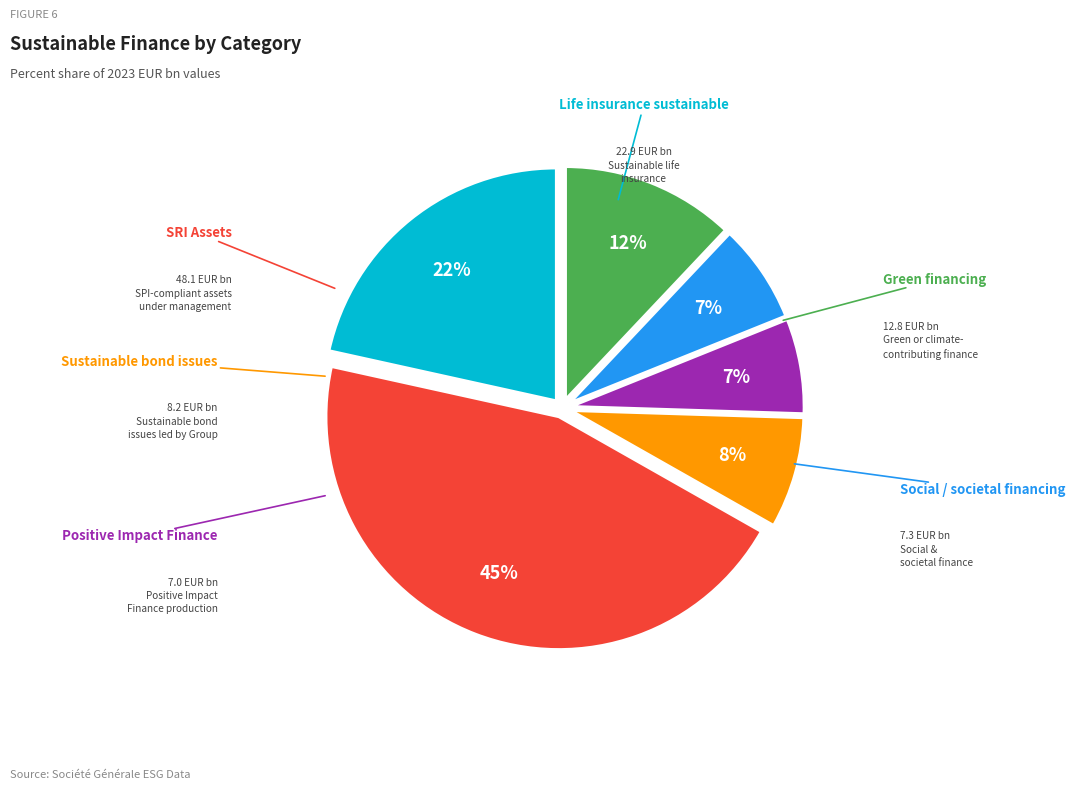

Is the sum of Positive Impact Finance and Social / societal financing greater than half?

No